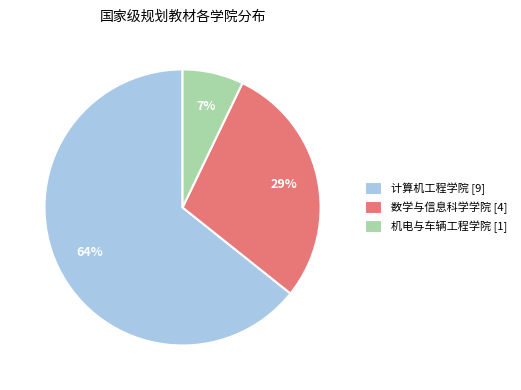

How many segments does this pie chart have?

3